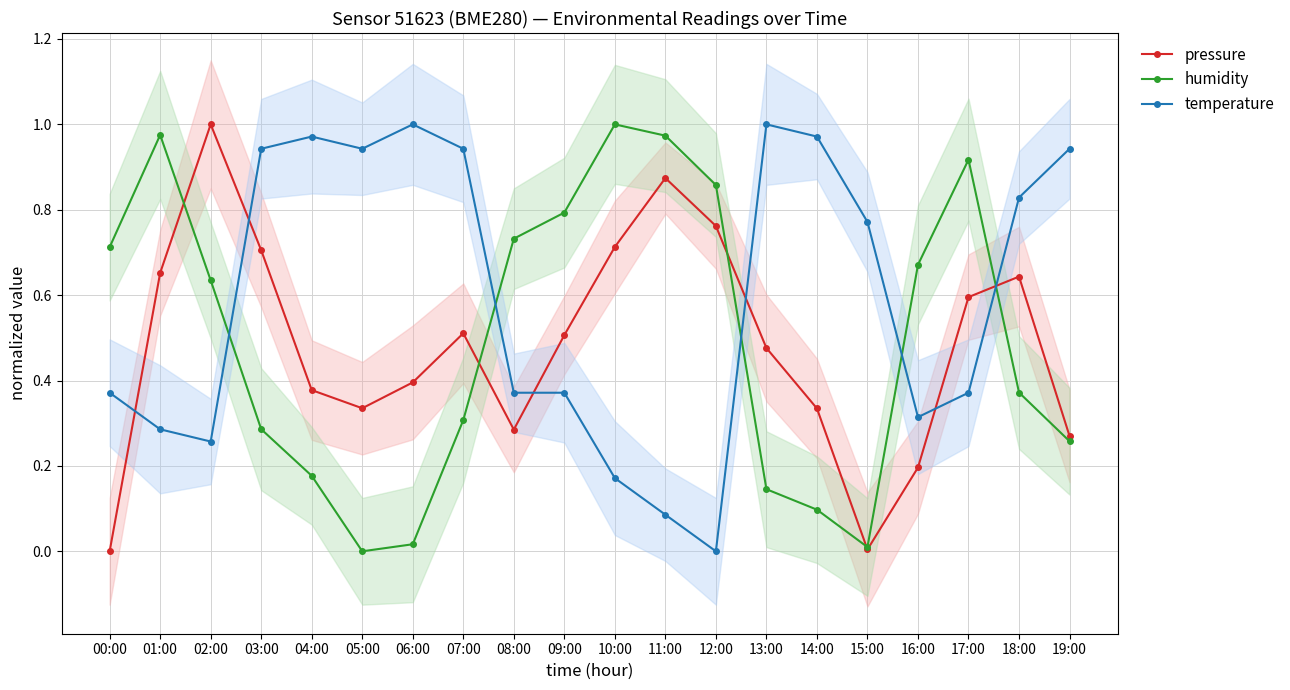

Reading left to right, what are all the values shown in this chart?

pressure: 0.0	0.7	1.0	0.7	0.4	0.3	0.4	0.5	0.3	0.5	0.7	0.9	0.8	0.5	0.3	0.0	0.2	0.6	0.6	0.3
humidity: 0.7	1.0	0.6	0.3	0.2	0.0	0.0	0.3	0.7	0.8	1.0	1.0	0.9	0.1	0.1	0.0	0.7	0.9	0.4	0.3
temperature: 0.4	0.3	0.3	0.9	1.0	0.9	1.0	0.9	0.4	0.4	0.2	0.1	0.0	1.0	1.0	0.8	0.3	0.4	0.8	0.9